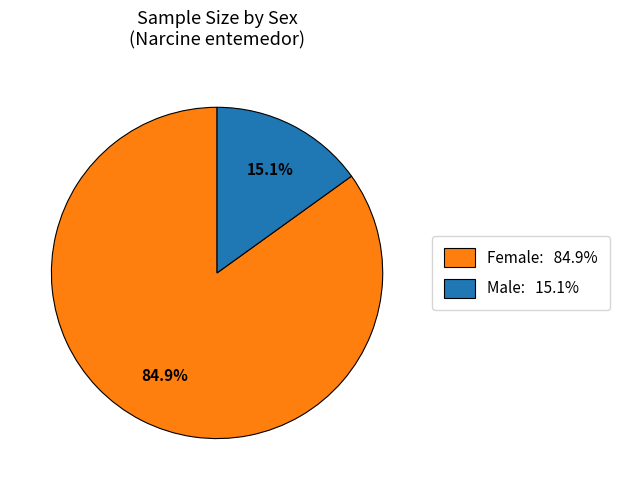

What is the largest slice in the pie chart?

Female